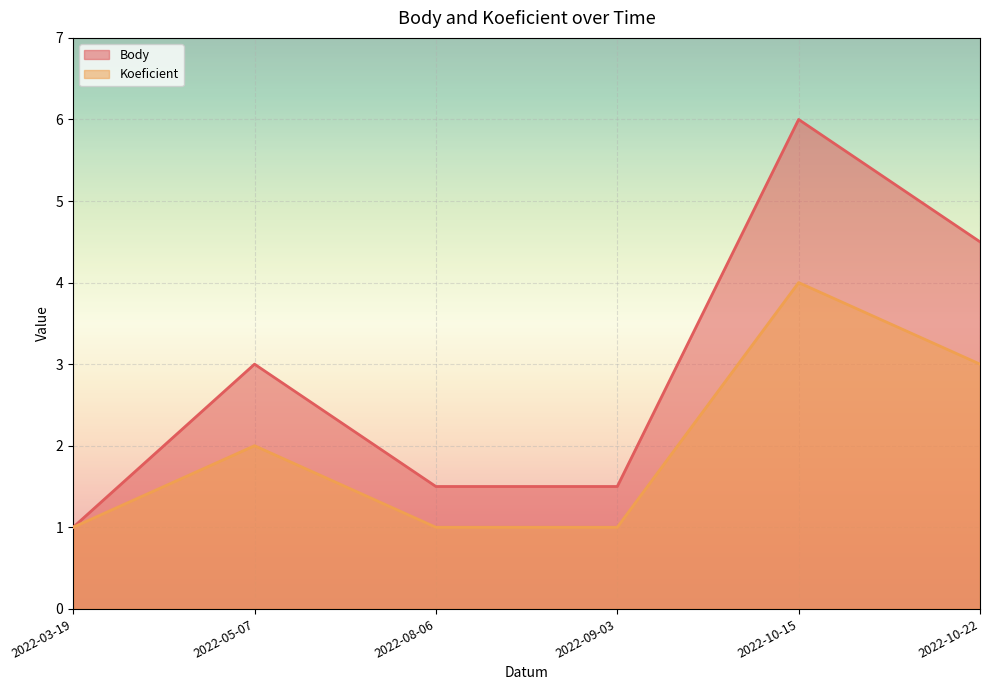

The Body series shows 10.3 at 2022-10-15. True or false?

False